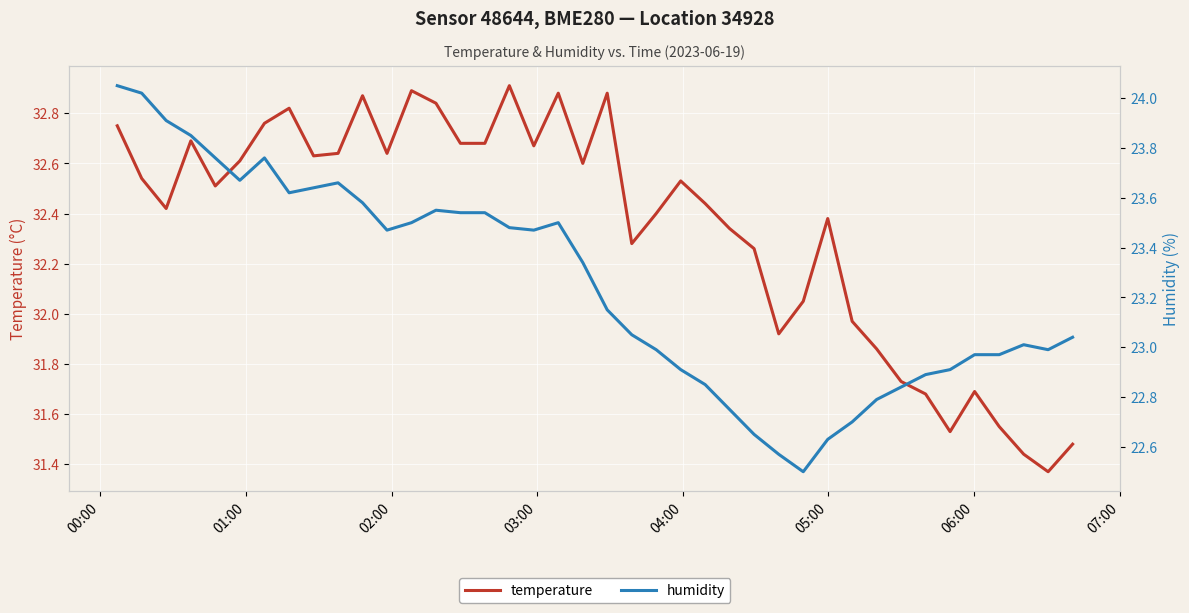

What is the difference between the maximum and minimum values in the humidity series?

1.6